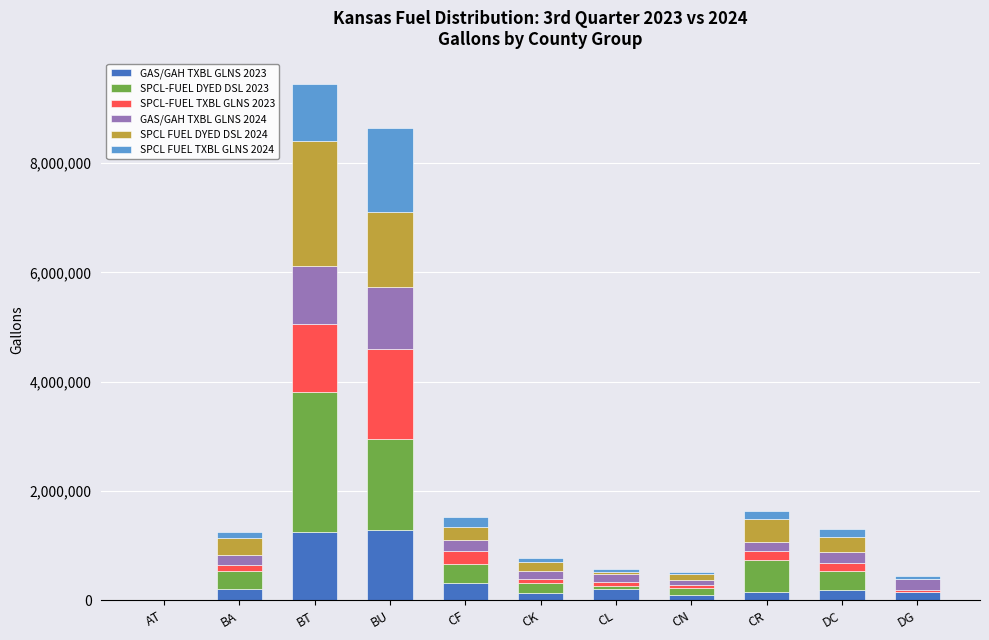

How many categories are shown in the chart?

11